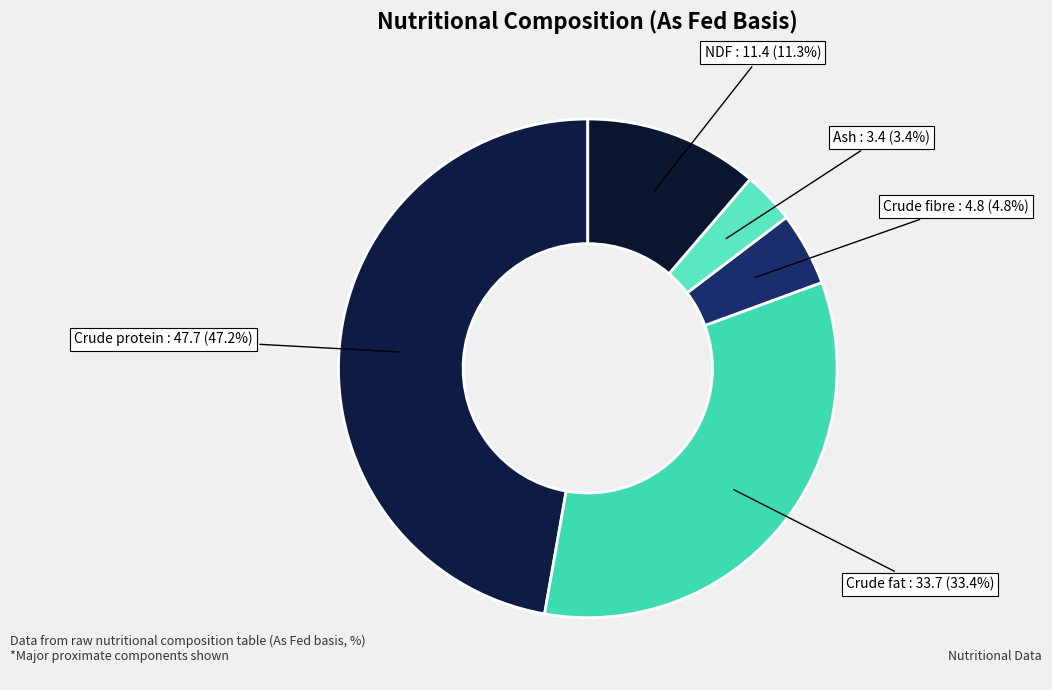

Which has a higher value, Crude fat or Ash?

Crude fat